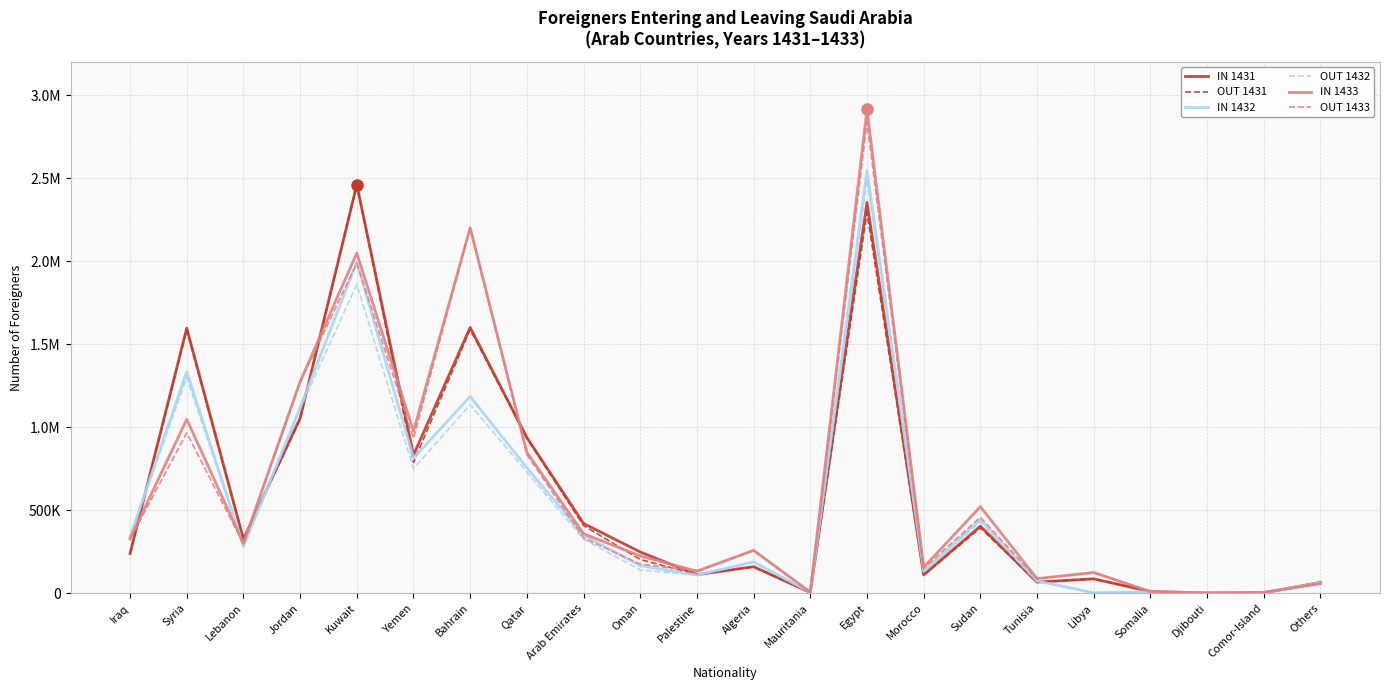

What value does the OUT 1433 series have at Sudan?

457736